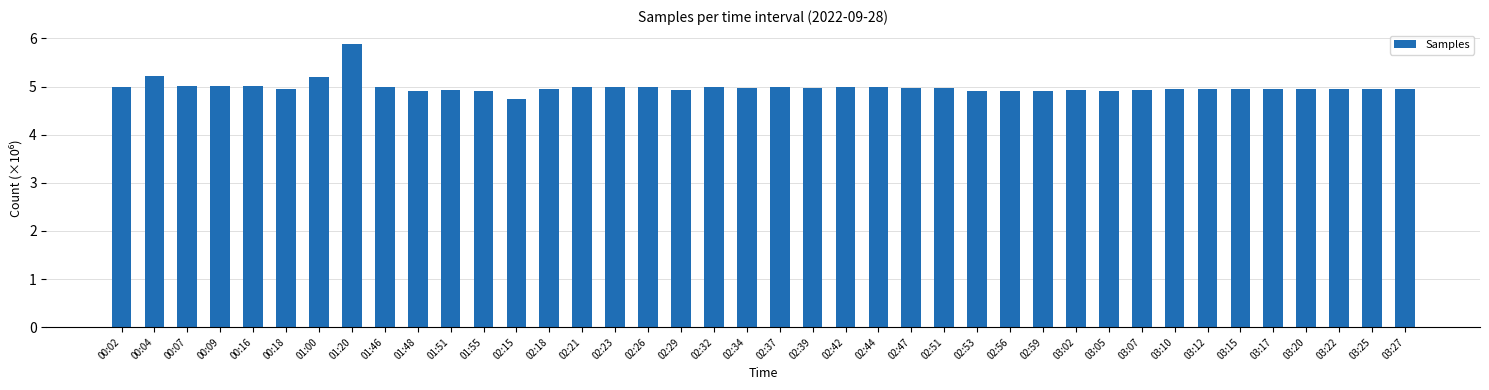

Which category has the lowest value across all series?

02:15